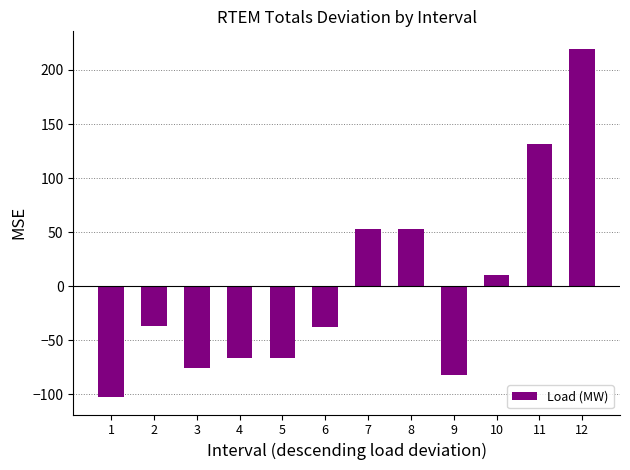

What is the value of the 11th bar from the left?

131.6